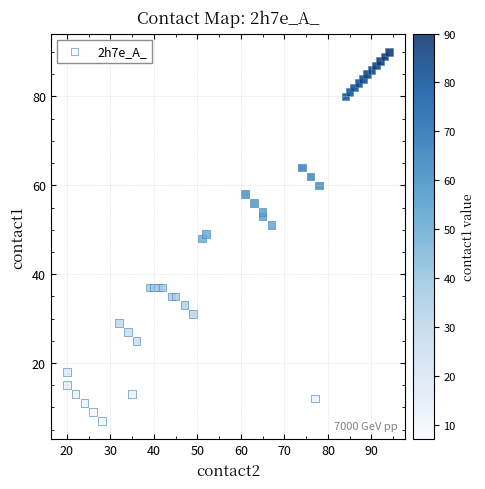

What is the range of Y values (max minus min)?

83